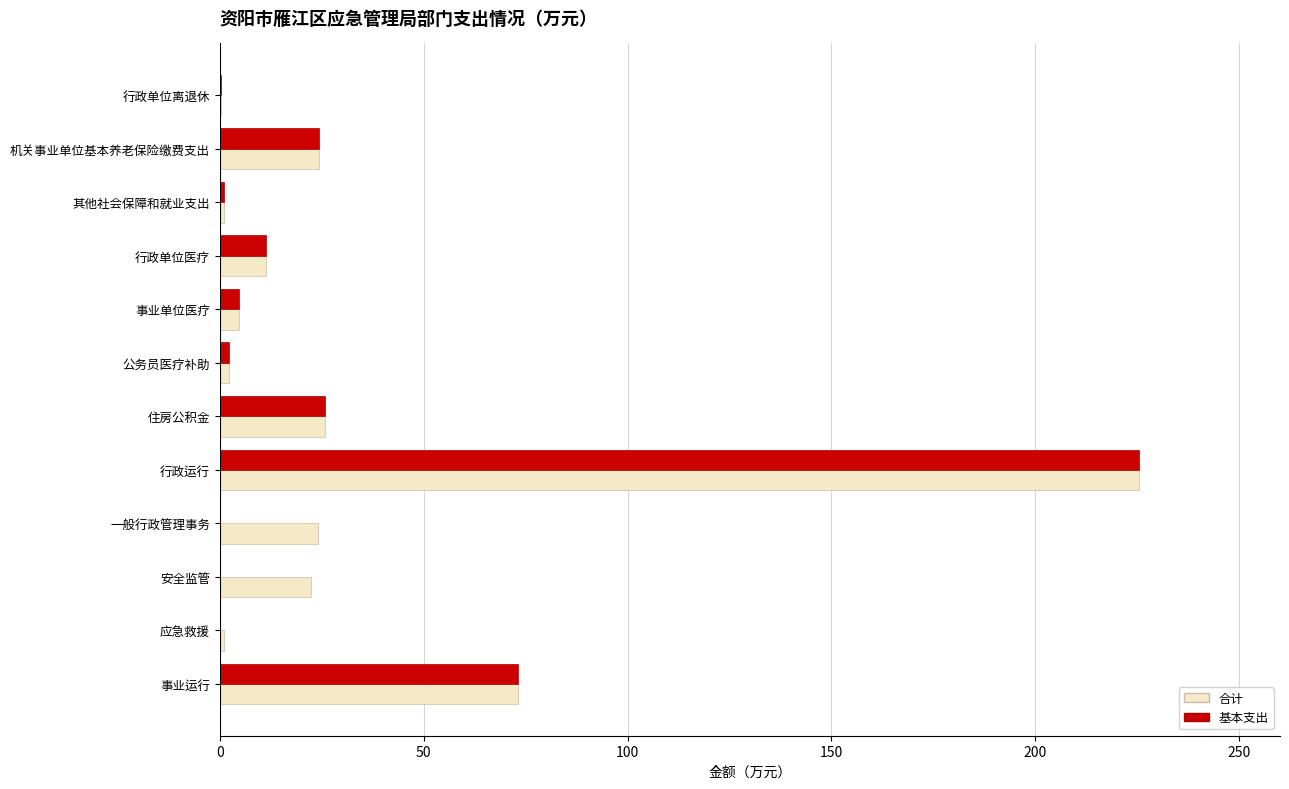

Is the value of 基本支出 at 事业单位医疗 greater than the value of 合计 at 住房公积金?

No